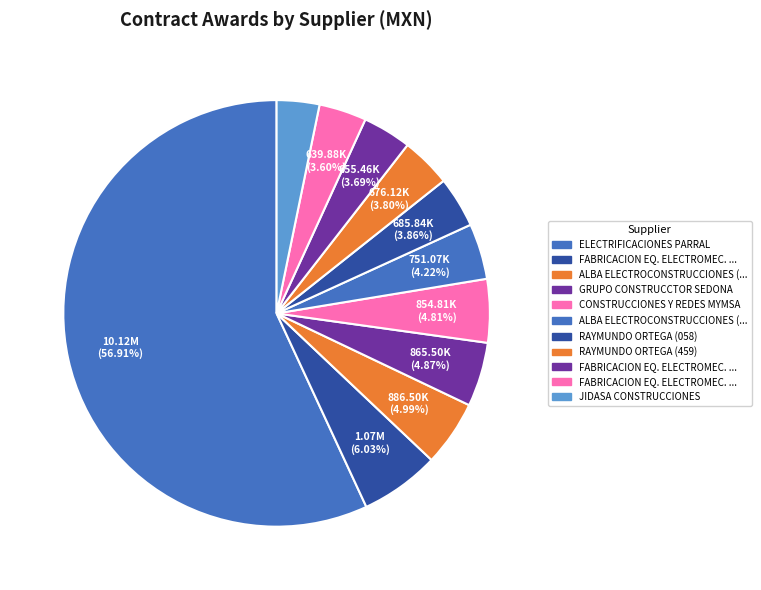

Rank the categories by value from highest to lowest.

ELECTRIFICACIONES PARRAL, FABRICACION EQ. ELECTROMEC. (344), ALBA ELECTROCONSTRUCCIONES (342), GRUPO CONSTRUCCTOR SEDONA, CONSTRUCCIONES Y REDES MYMSA, ALBA ELECTROCONSTRUCCIONES (343), RAYMUNDO ORTEGA (058), RAYMUNDO ORTEGA (459), FABRICACION EQ. ELECTROMEC. (457), FABRICACION EQ. ELECTROMEC. (456), JIDASA CONSTRUCCIONES